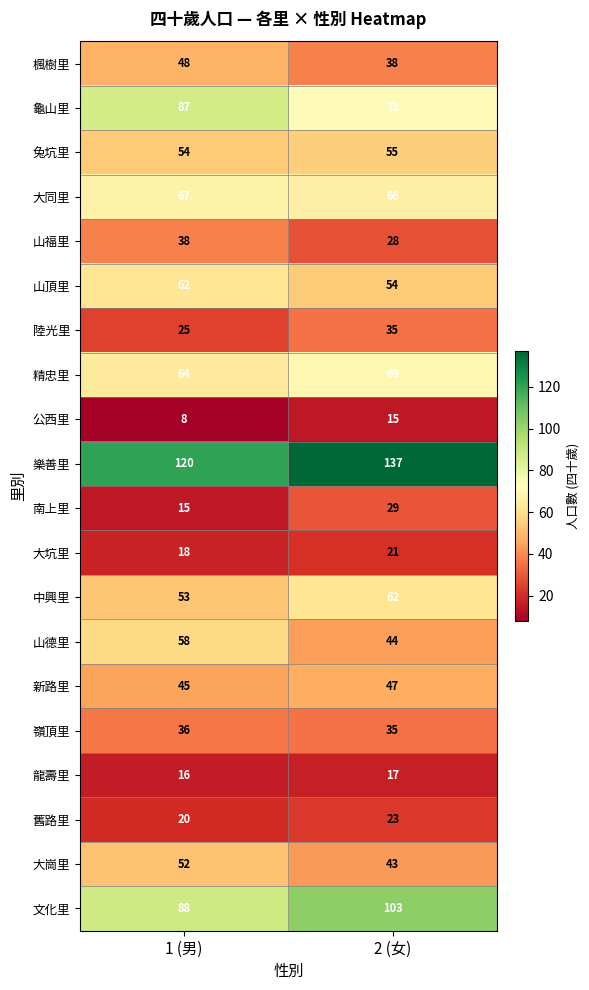

Read the 文化里 value at 2 (女).

103